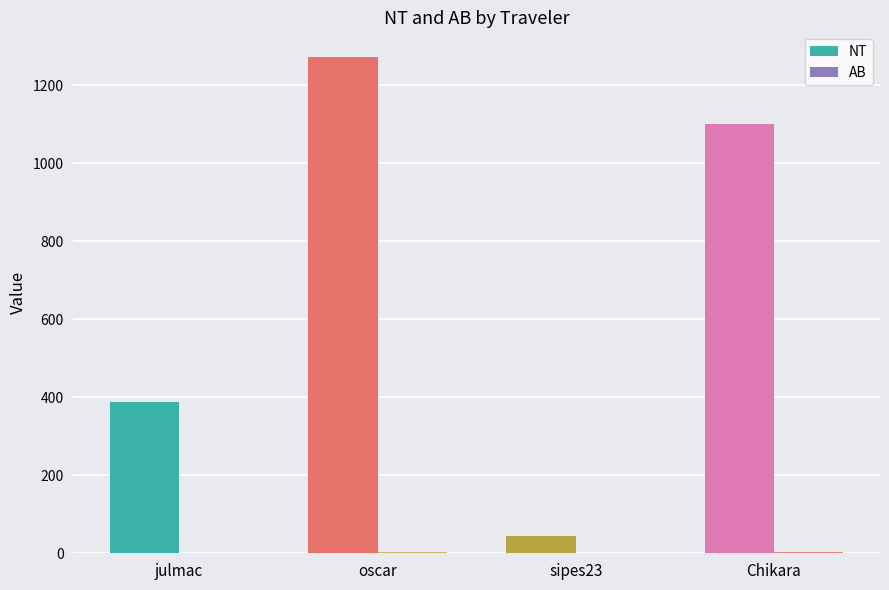

Which series has the widest spread of values?

NT